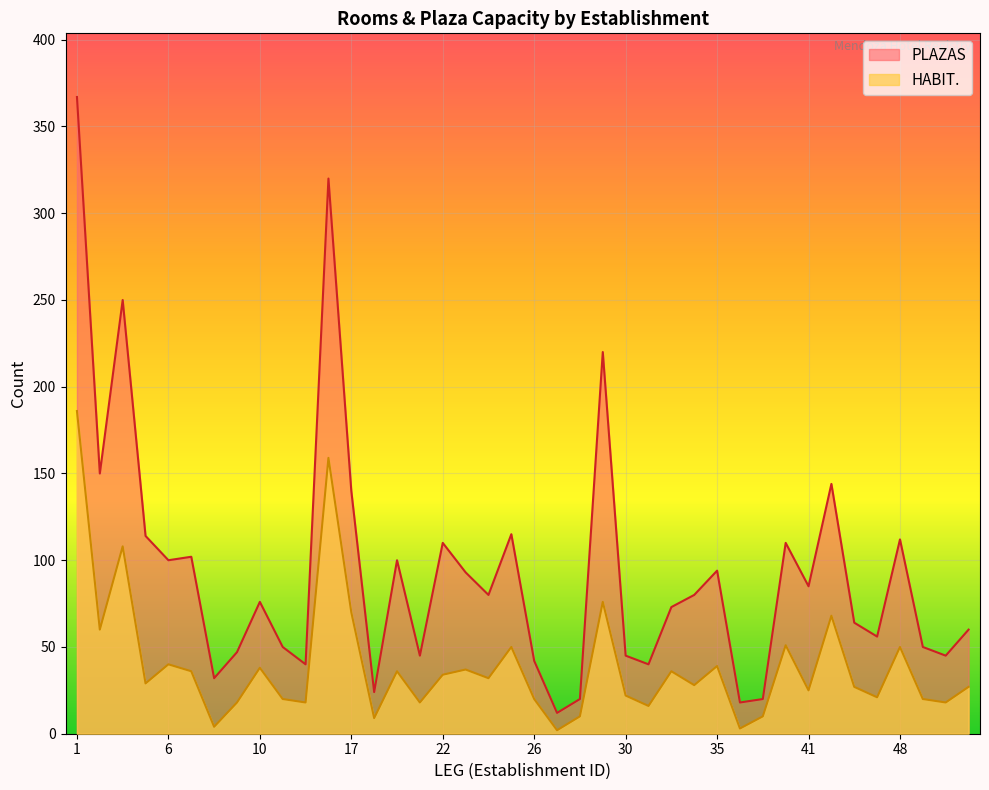

Does the chart display data point markers on the line(s)?

No